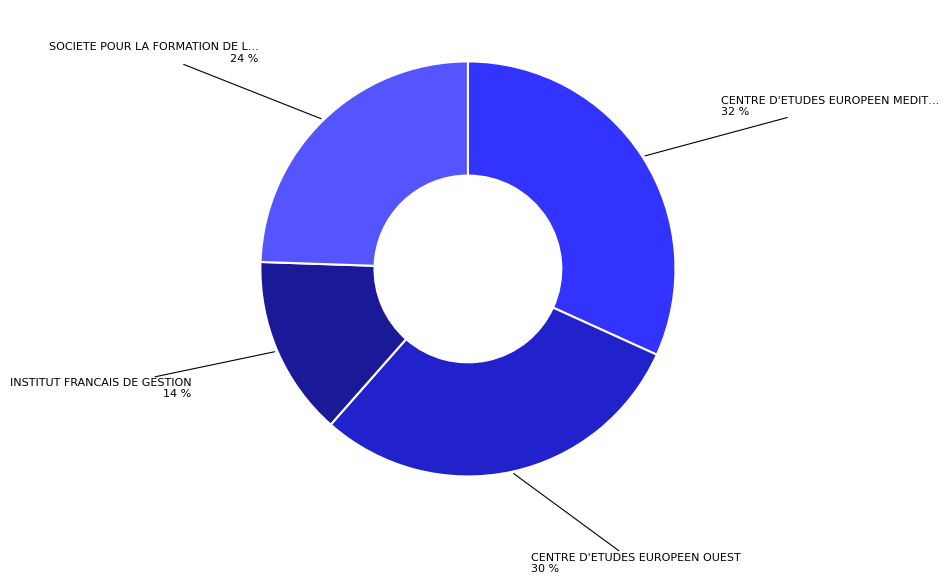

To the nearest percent, what is the difference between the largest and smallest slice percentages?

18%